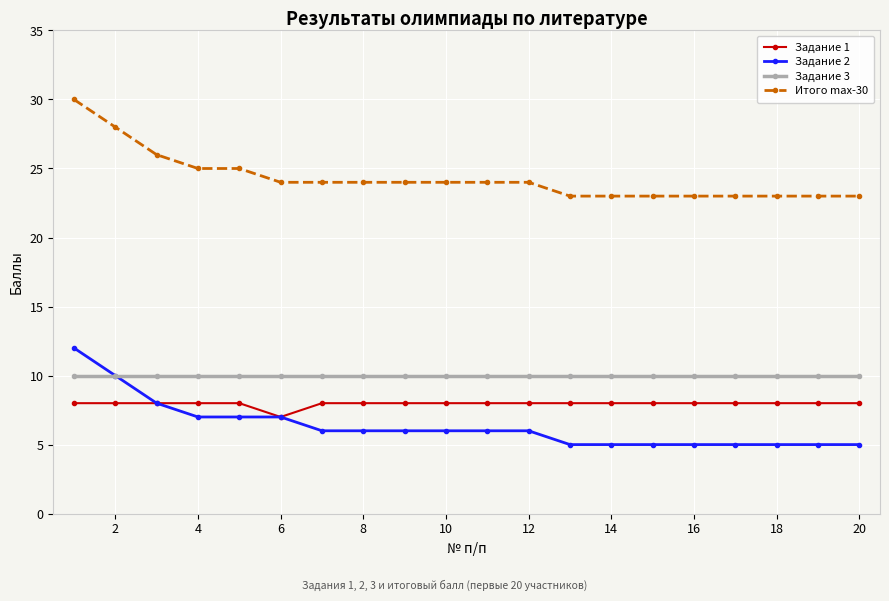

What are all the series names shown in the legend?

Задание 1, Задание 2, Задание 3, Итого max-30